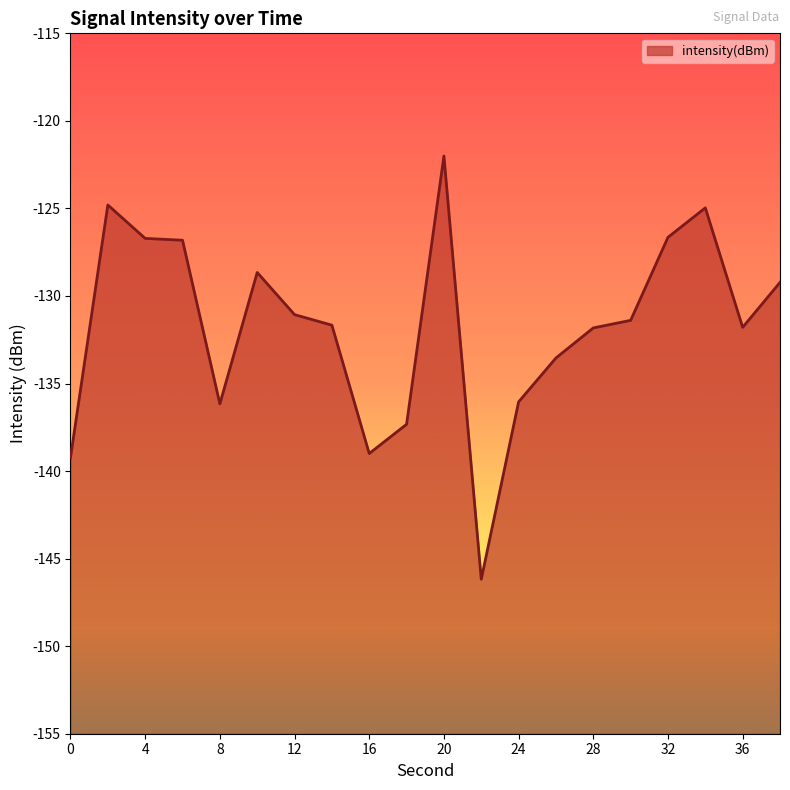

Reading left to right, transcribe all the data shown in this chart.

-139.2	-124.8	-126.7	-126.8	-136.2	-128.7	-131.1	-131.7	-139.0	-137.3	-122.0	-146.2	-136.0	-133.5	-131.8	-131.4	-126.6	-125.0	-131.8	-129.2